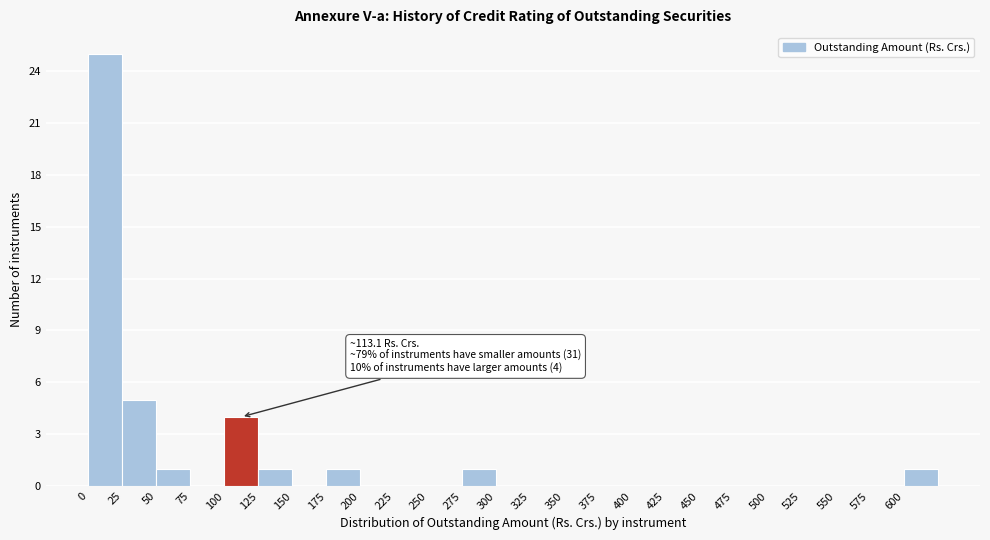

Which range on the x-axis has the tallest bar?

0 to 25